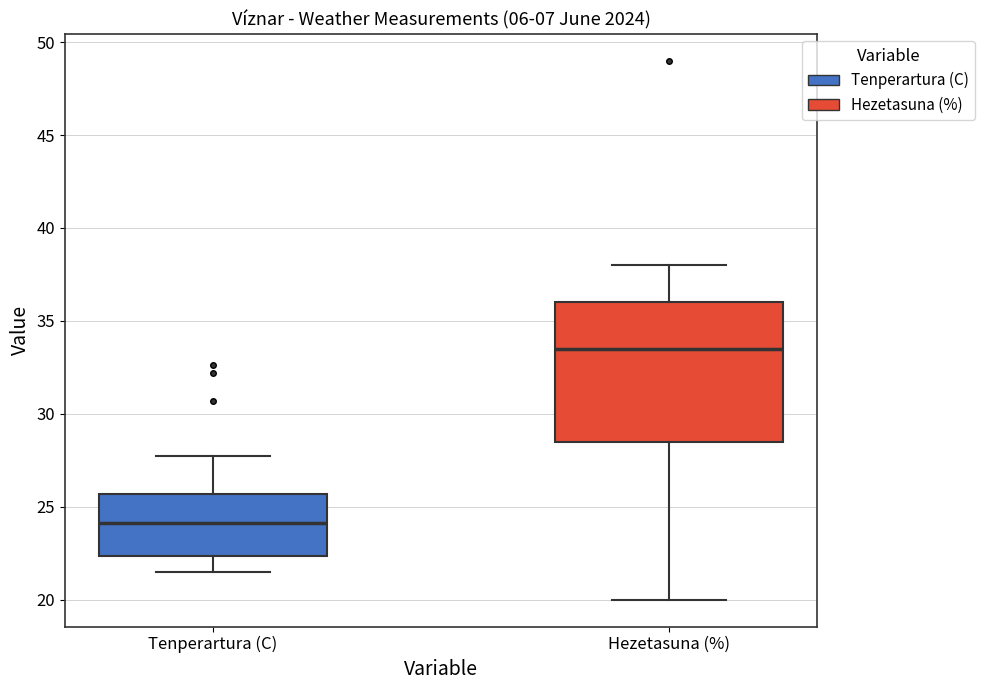

Reading left to right, transcribe this box plot: for each box, give where its median line is, the range the box spans, and where its two whiskers end, as read against the y-axis. The values are not printed on the chart, so give them approximately, as read against the axis.

Tenperartura (C): median 24.0, box 22.5 to 25.5, whiskers 21.5 to 27.5
Hezetasuna (%): median 33.5, box 28.5 to 36.0, whiskers 20.0 to 38.0